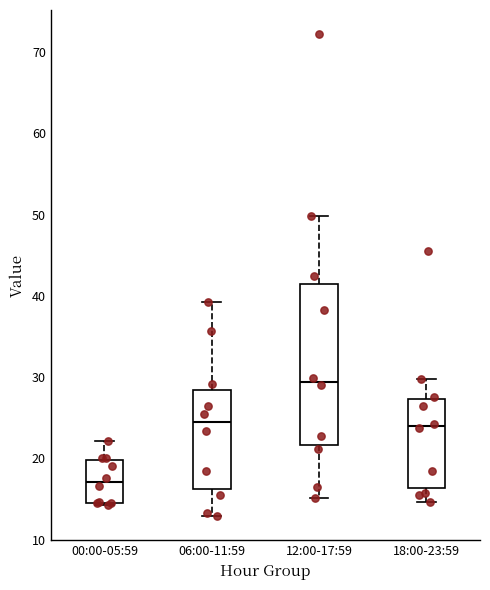

Comparing the boxes themselves (not the whiskers), which one is the tallest?

12:00-17:59